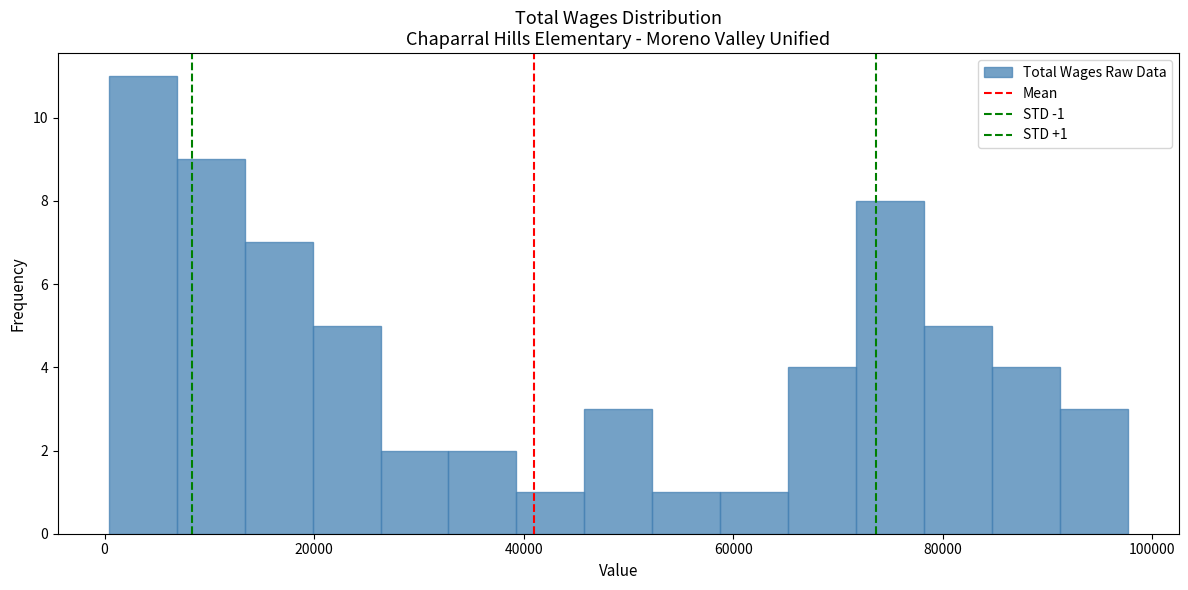

Around what value on the x-axis is the tallest bar? Give the approximate position of its centre, as read against the axis.

4000